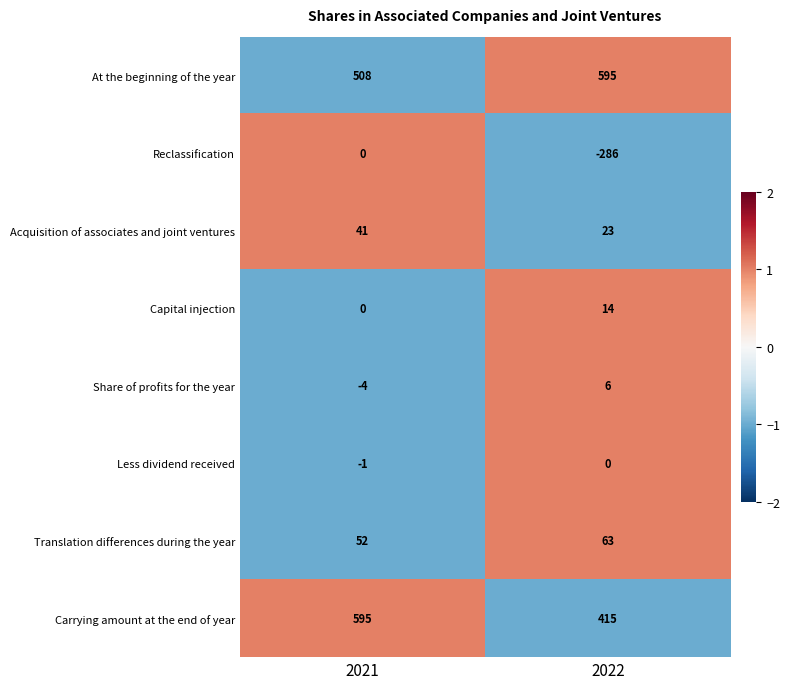

Reading left to right, extract all data points from this chart.

At the beginning of the year: 508	595
Reclassification: 0	-286
Acquisition of associates and joint ventures: 41	23
Capital injection: 0	14
Share of profits for the year: -4	6
Less dividend received: -1	0
Translation differences during the year: 52	63
Carrying amount at the end of year: 595	415